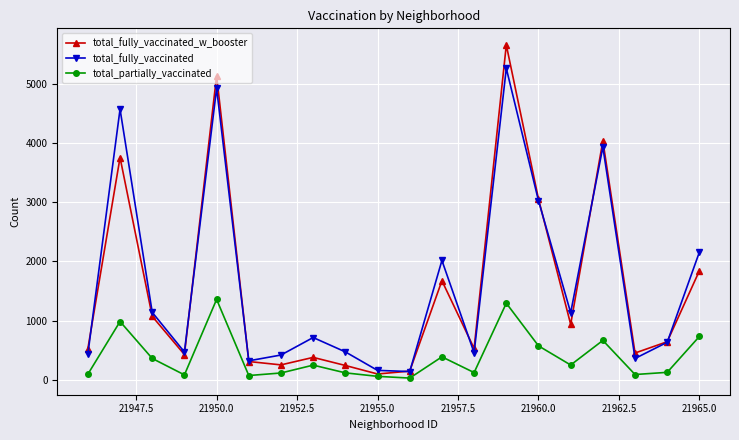

What is the greatest value displayed?

5663